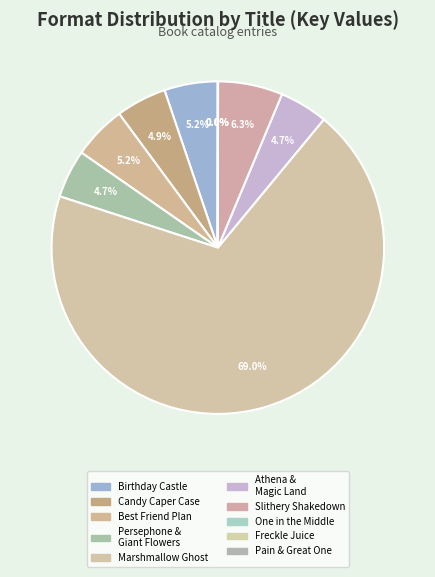

Is the sum of Best Friend Plan and Slithery Shakedown greater than half?

No